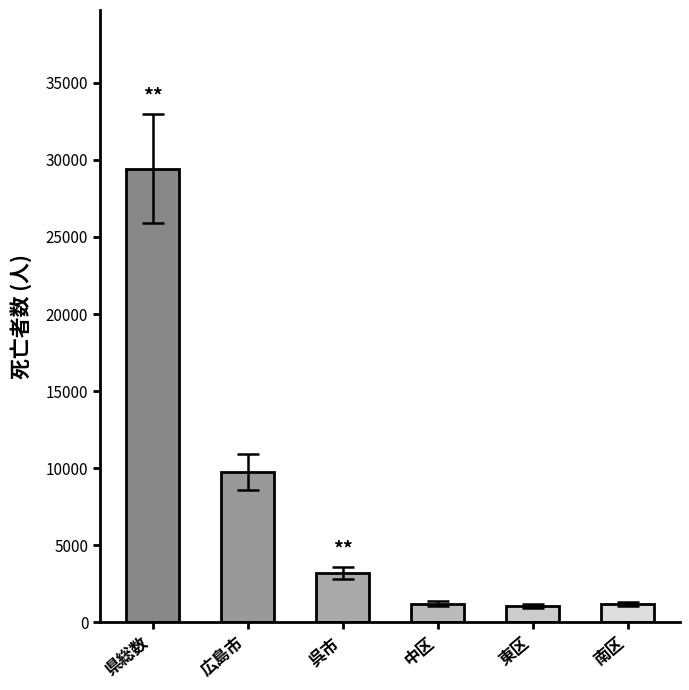

The value at 東区 is 1066. True or false?

True